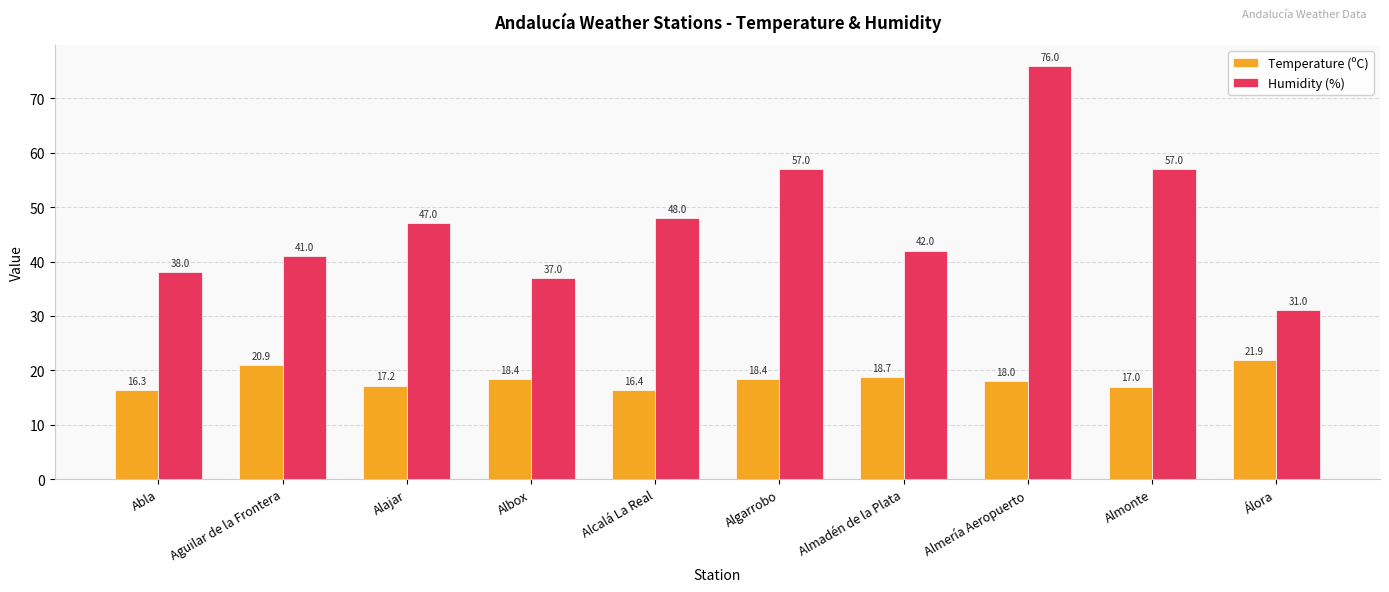

Which series has the widest spread of values?

Humidity (%)